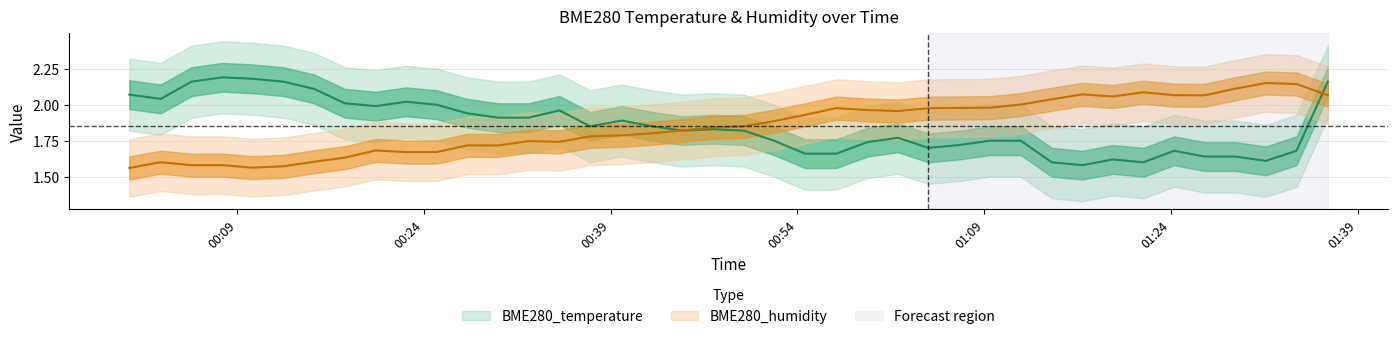

The value of BME280_humidity at 2023/03/07 01:26:42 is 1.2. True or false?

False